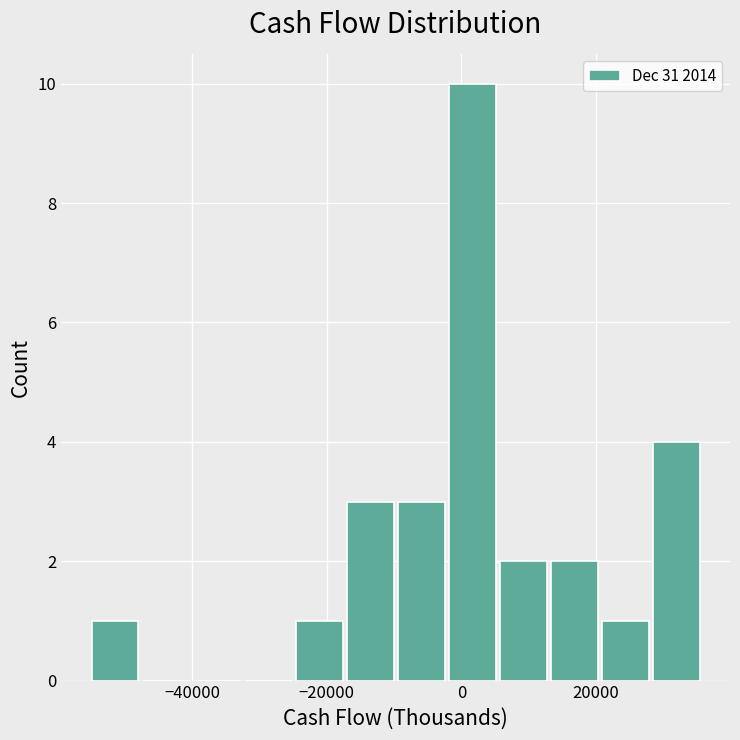

Around what value on the x-axis is the tallest bar? Give the approximate position of its centre, as read against the axis.

2000